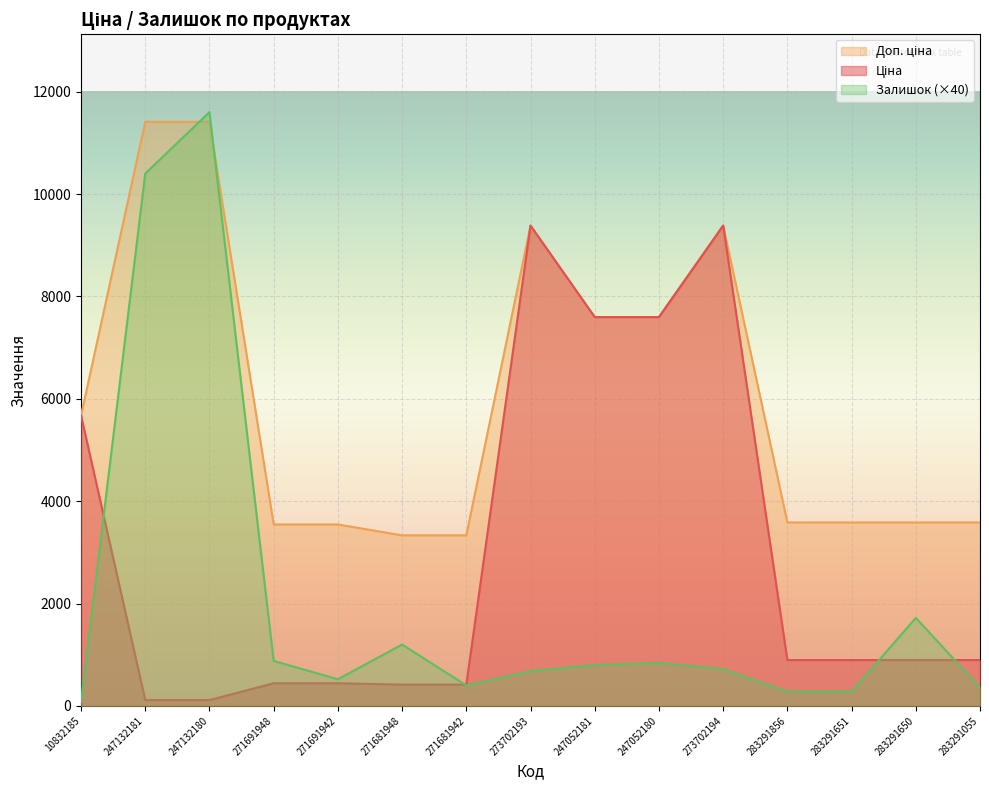

True or false: Ціна has a value of 114.1 at 247132181.

True